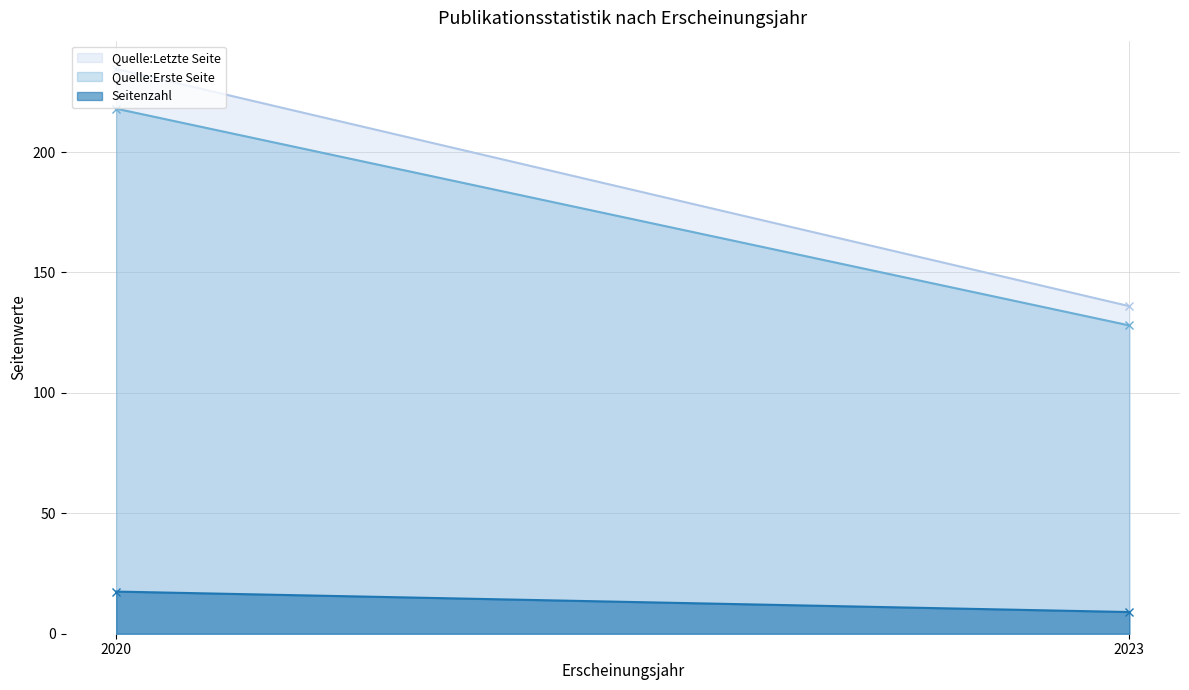

True or false: Seitenzahl has a value of 17.5 at 2020.

True